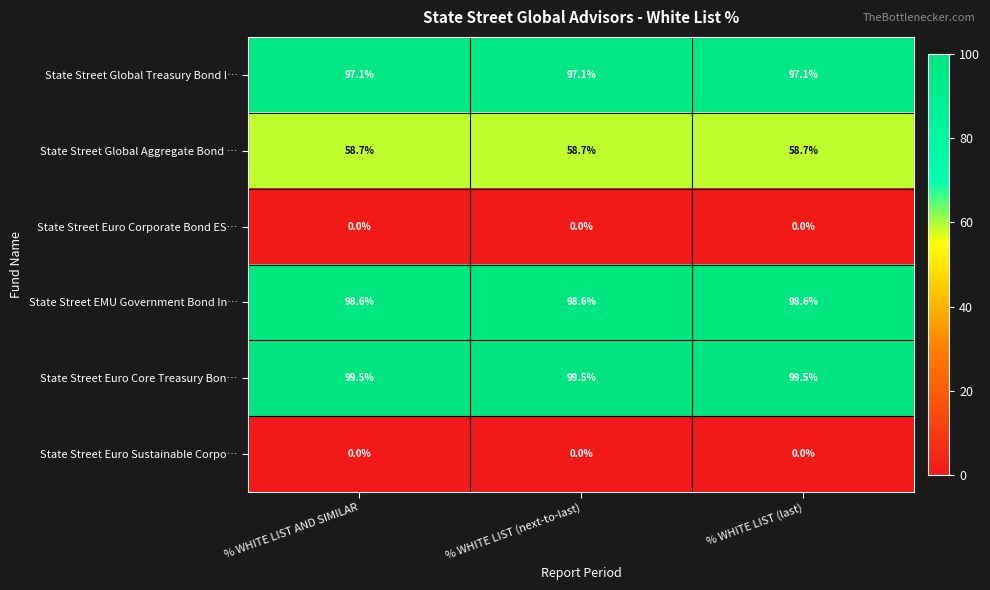

What is the difference between the highest and lowest values at % WHITE LIST AND SIMILAR?

99.5